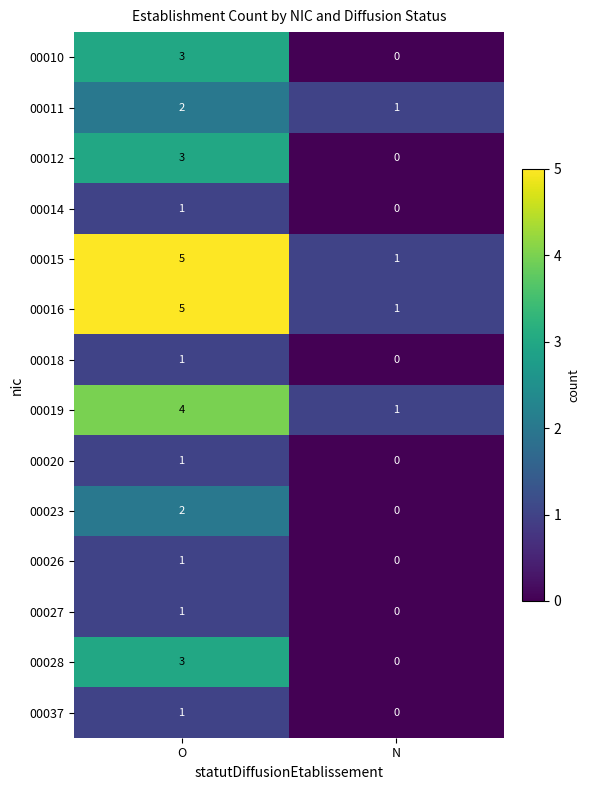

Reading right to left, transcribe all the data shown in this chart.

00010: 0	3
00011: 1	2
00012: 0	3
00014: 0	1
00015: 1	5
00016: 1	5
00018: 0	1
00019: 1	4
00020: 0	1
00023: 0	2
00026: 0	1
00027: 0	1
00028: 0	3
00037: 0	1